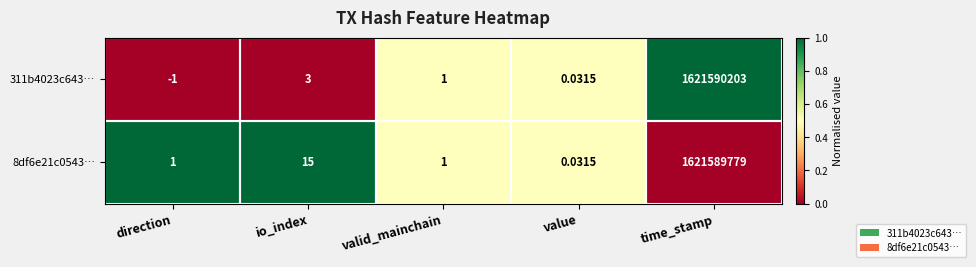

Which label corresponds to the largest value in the chart?

time_stamp